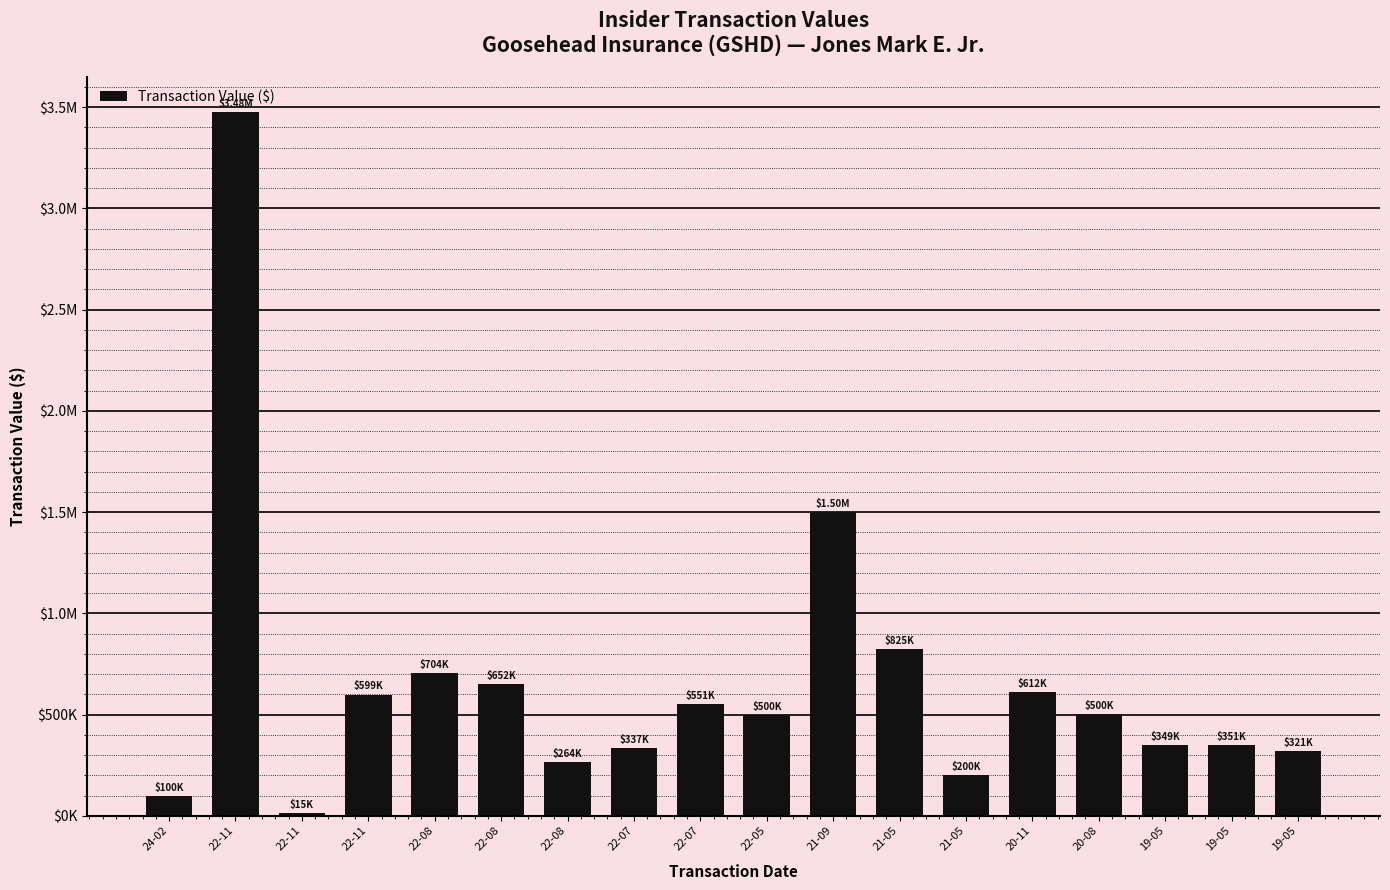

What is the smallest value displayed?

14600